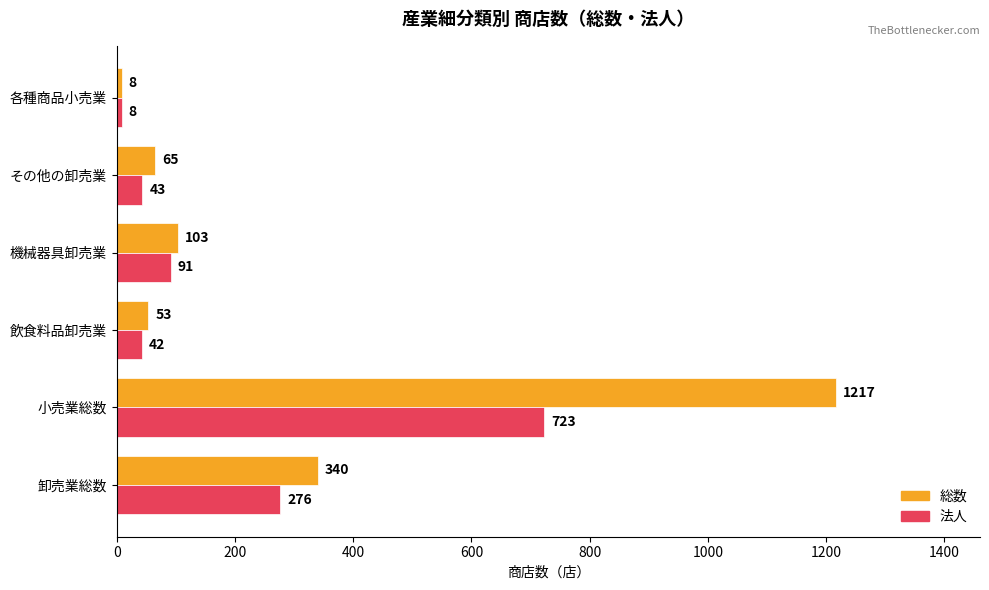

Is it true that 法人 equals 1003 at 小売業総数?

False